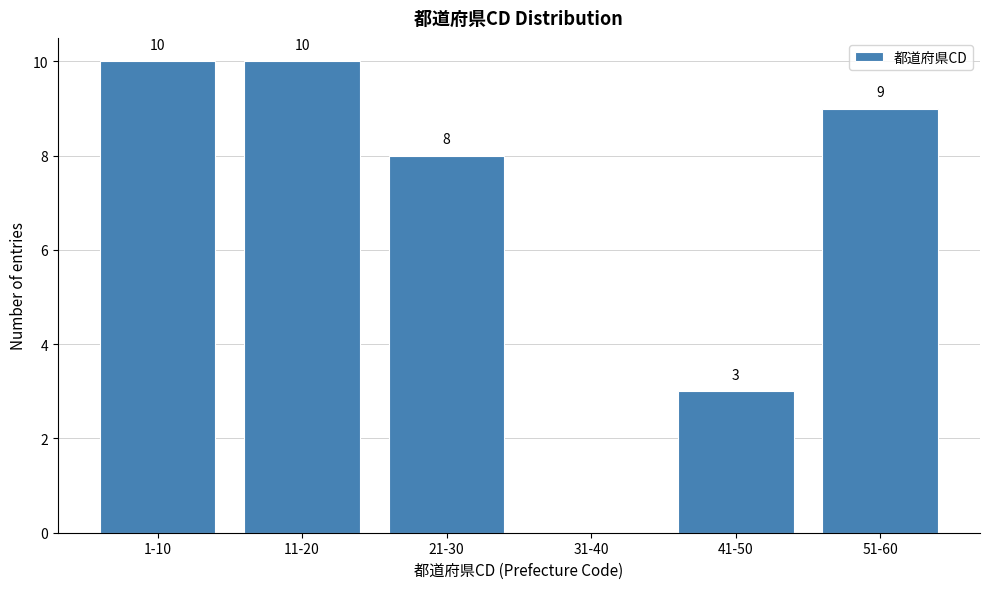

What is the sum of the values at 31-40 and 51-60?

9